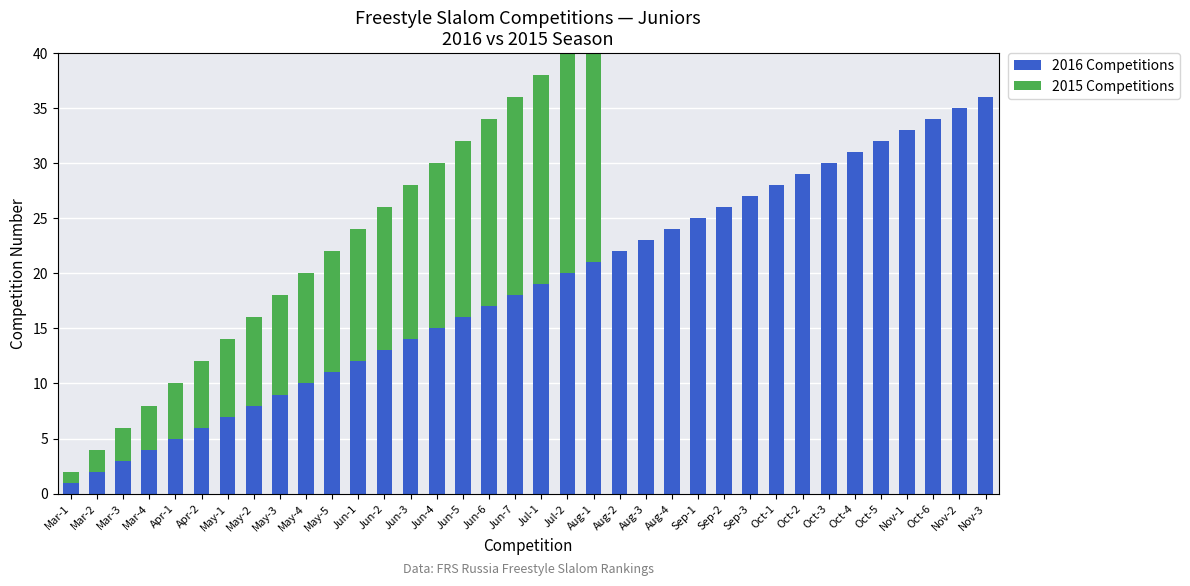

What is the average value of the 2015 Competitions series?

6